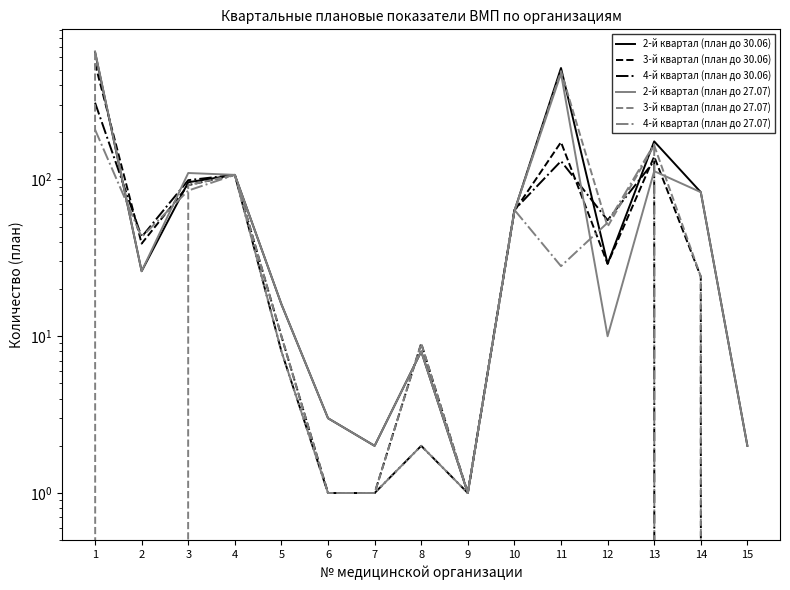

Which series has the largest range (max minus min)?

2-й квартал (план до 27.07)